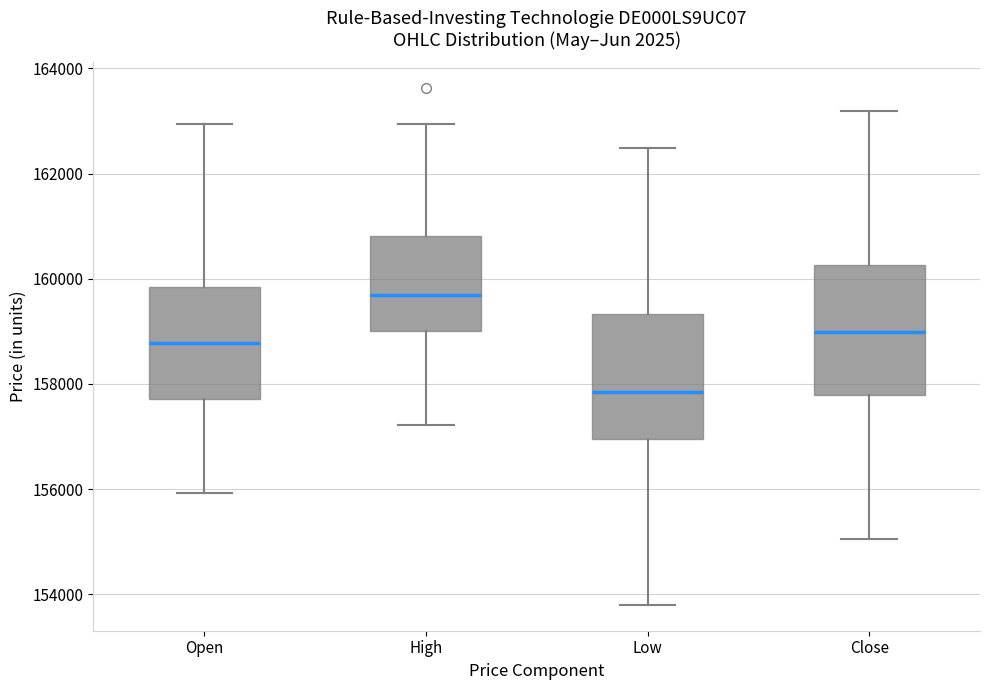

Reading left to right, read every box against the y-axis: the position of its median line, the range the box covers, and the ends of its whiskers. The values are not printed on the chart, so give them approximately, as read against the axis.

Open: median 158800, box 157800 to 159800, whiskers 156000 to 163000
High: median 159600, box 159000 to 160800, whiskers 157200 to 163000
Low: median 157800, box 157000 to 159400, whiskers 153800 to 162400
Close: median 159000, box 157800 to 160200, whiskers 155000 to 163200